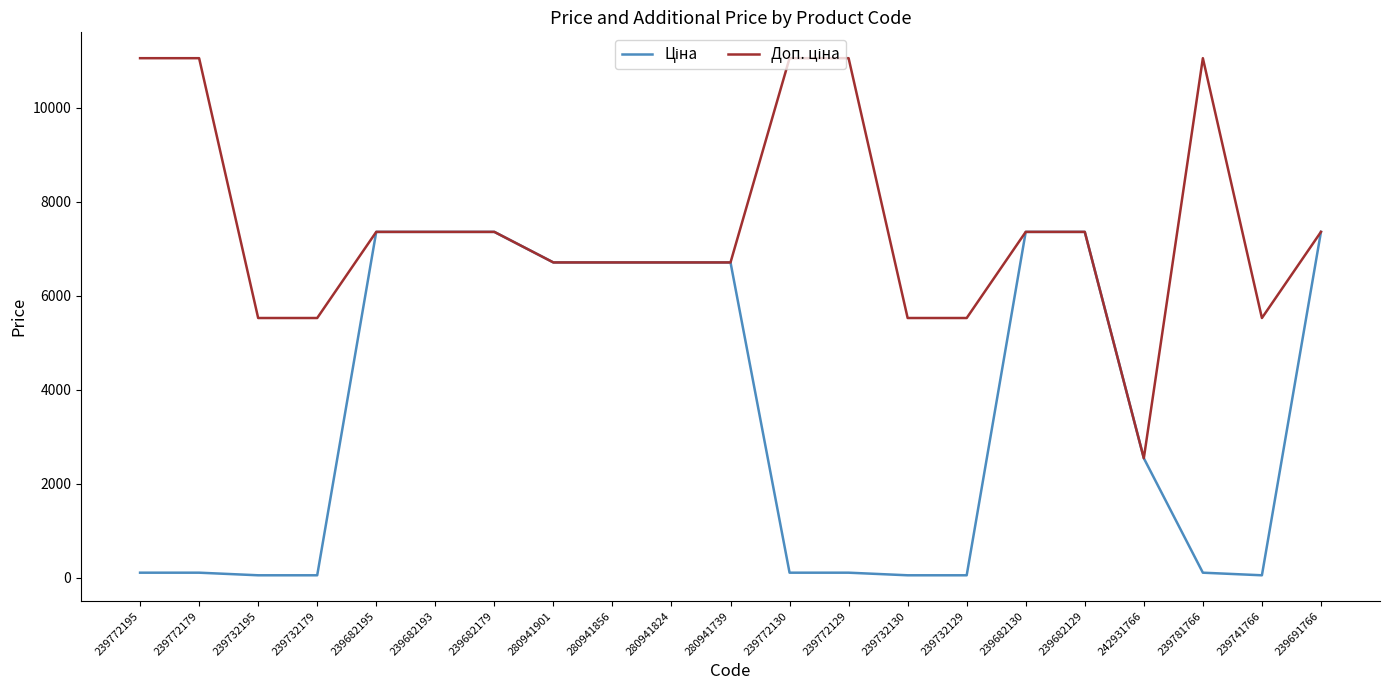

Does the chart display data point markers on the line(s)?

No